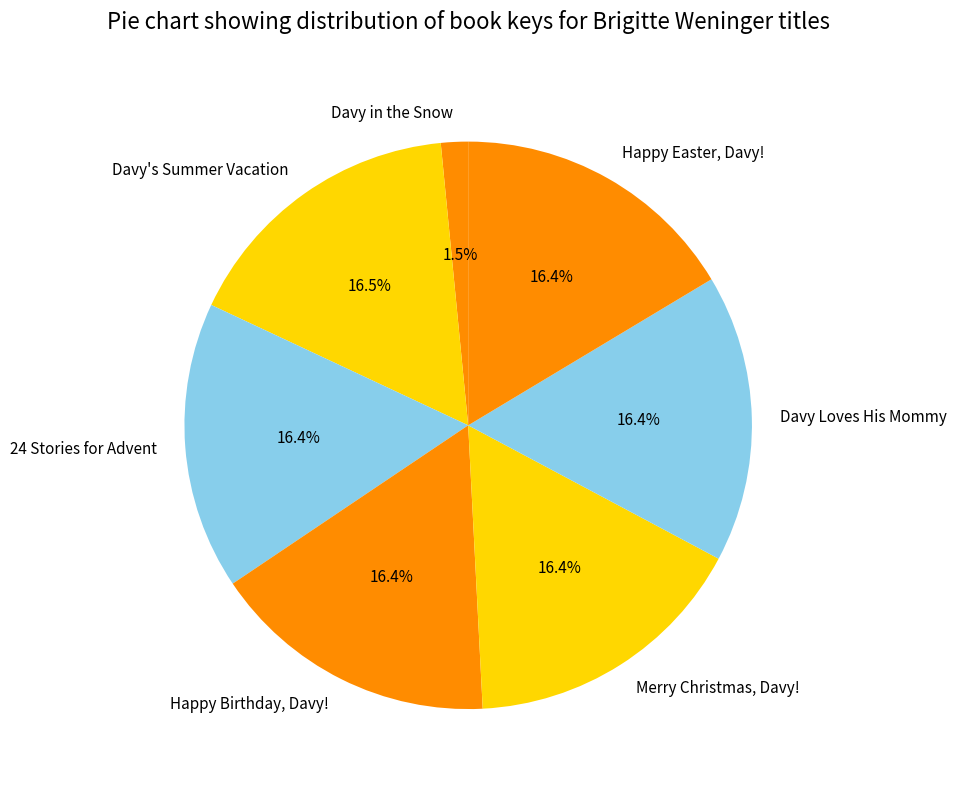

Approximately how many times larger is the value at Davy in the Snow compared to Merry Christmas, Davy!?

0.1